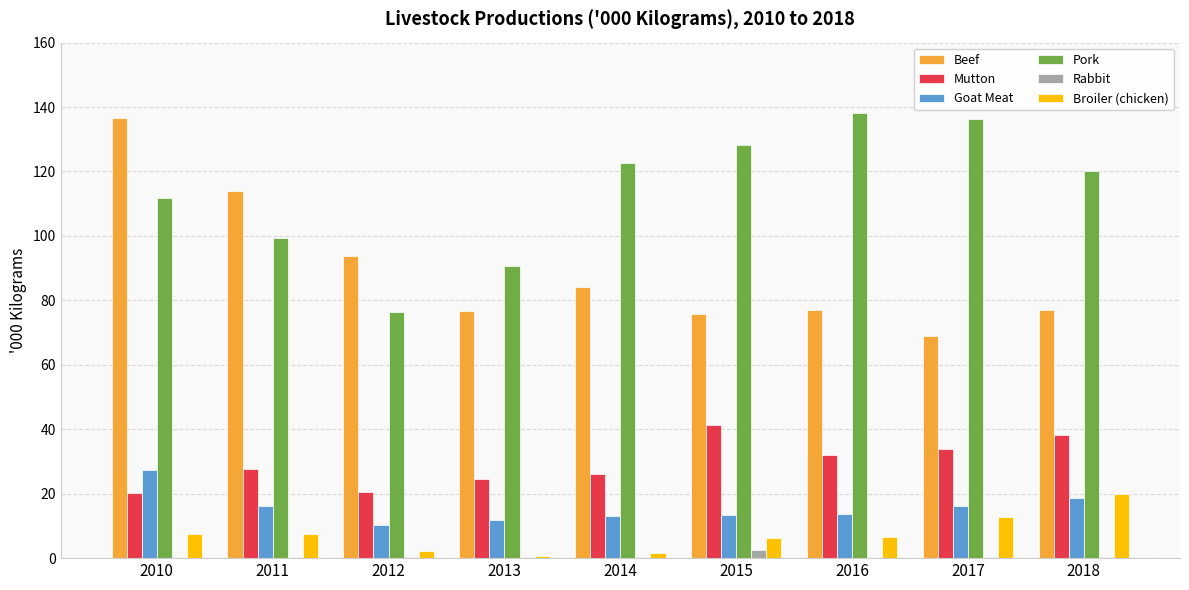

What is the approximate value of Goat Meat at 2010?

27.4